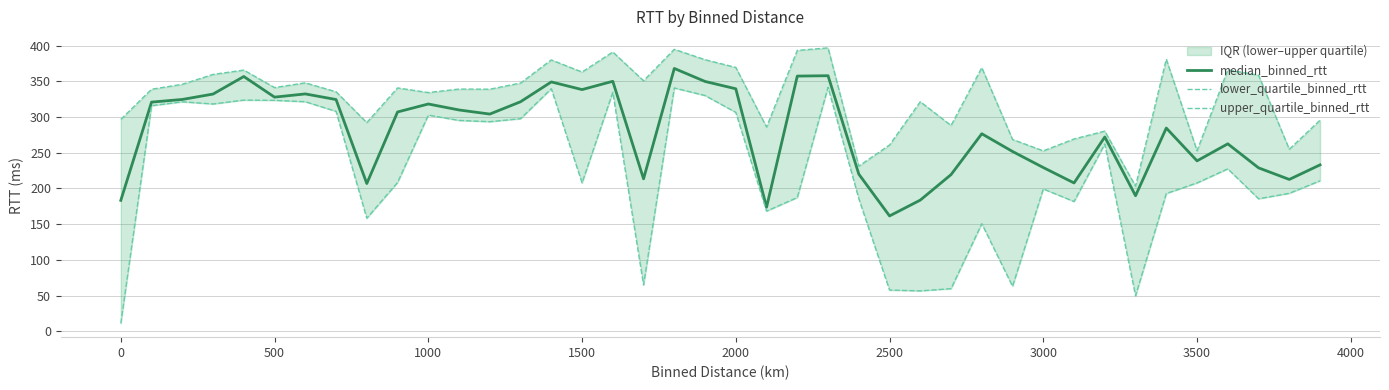

In median_binned_rtt, how many points are lower than both neighbors (excluding endpoints)?

11